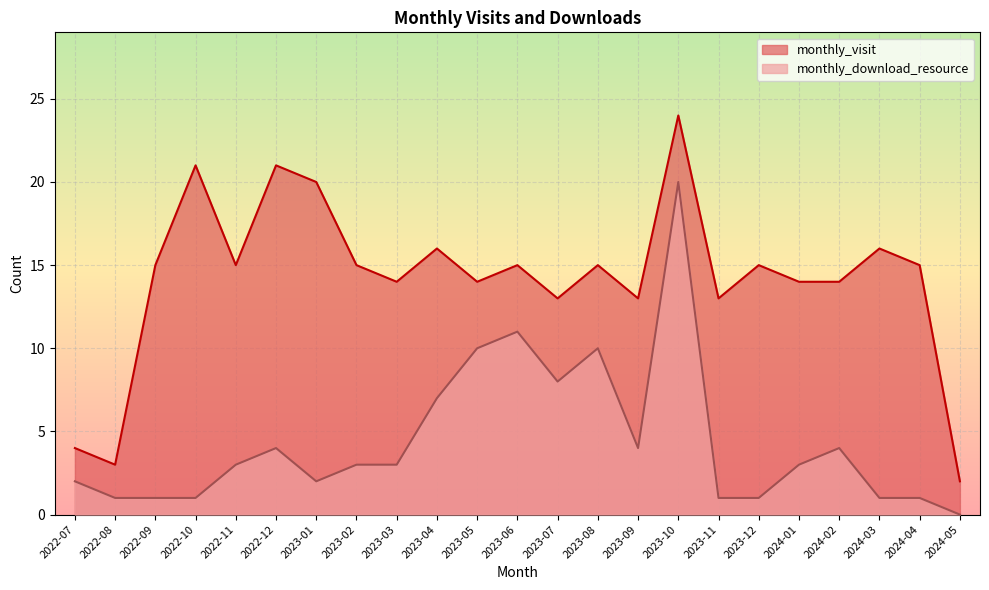

List the series in order of their peak value, lowest first.

monthly_download_resource, monthly_visit